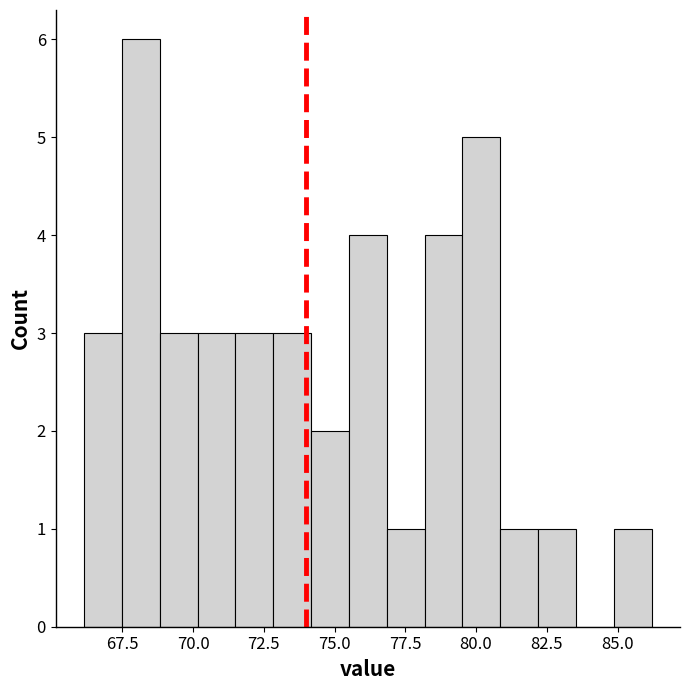

Read against the x-axis, roughly where is the centre of the tallest bar?

68.0